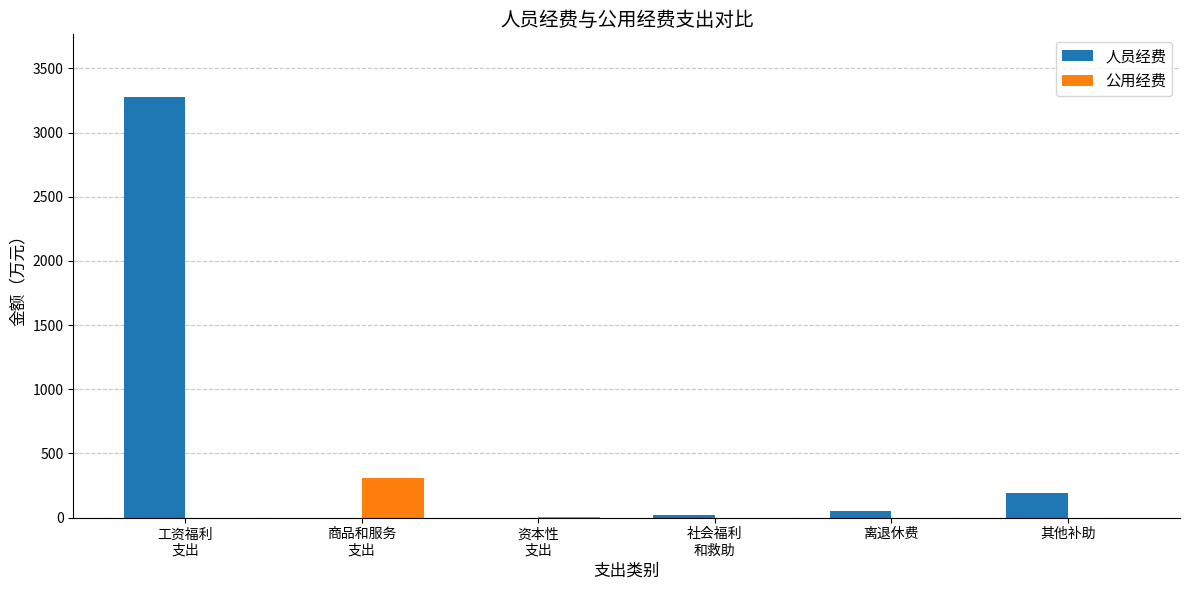

At which label is 人员经费 closest to 1637?

其他补助